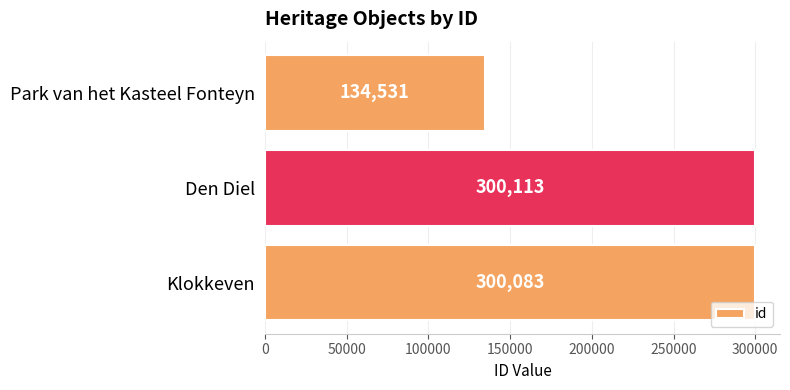

The chart shows a value of 55786 at Park van het Kasteel Fonteyn. True or false?

False